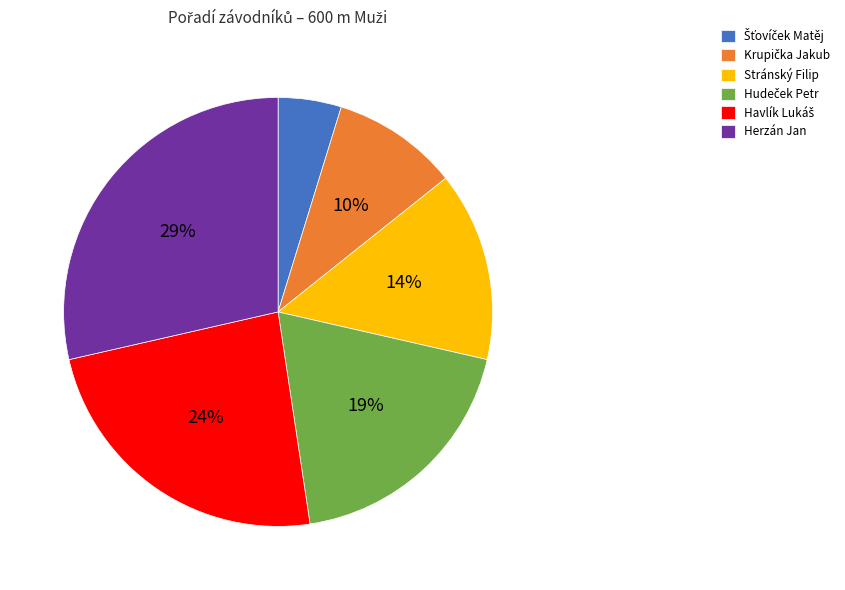

Which category has the biggest portion of the pie?

Herzán Jan